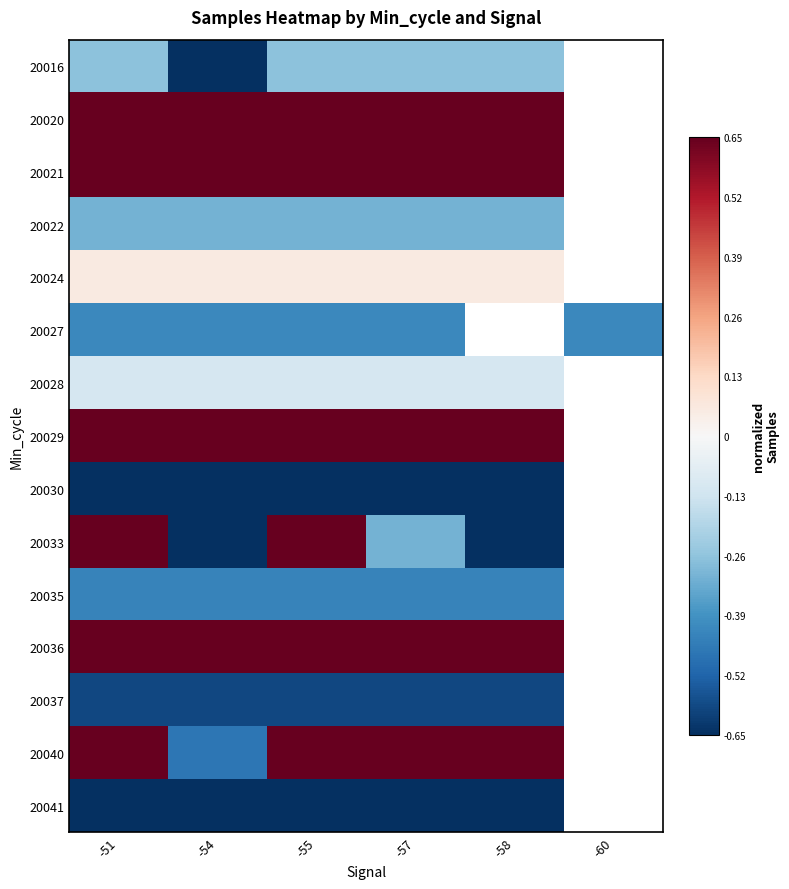

Which label corresponds to the smallest value in the chart?

-54